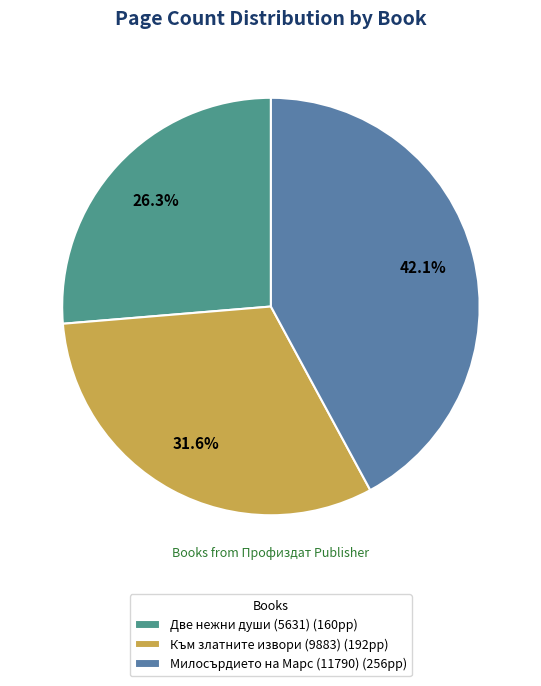

What percentage is NOT represented by Към златните извори (9883)?

68.4%